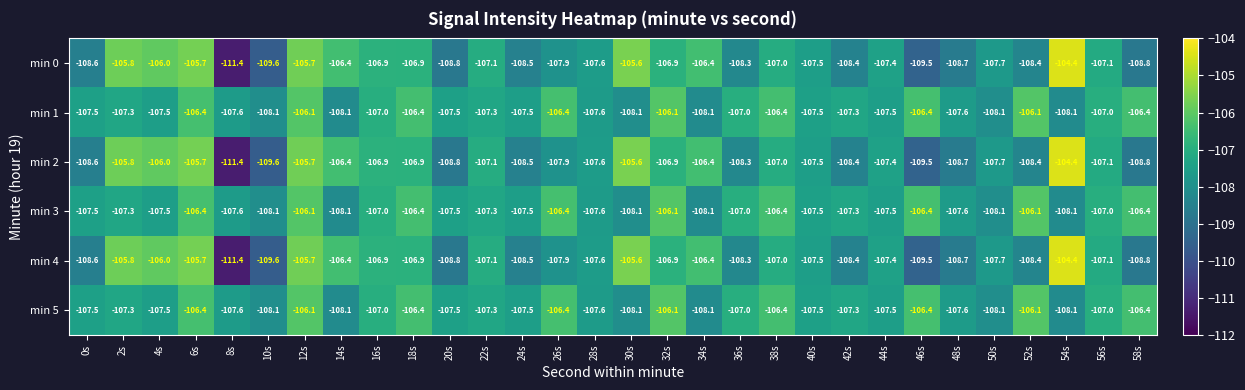

Where does the min 4 series first go above -107?

2s